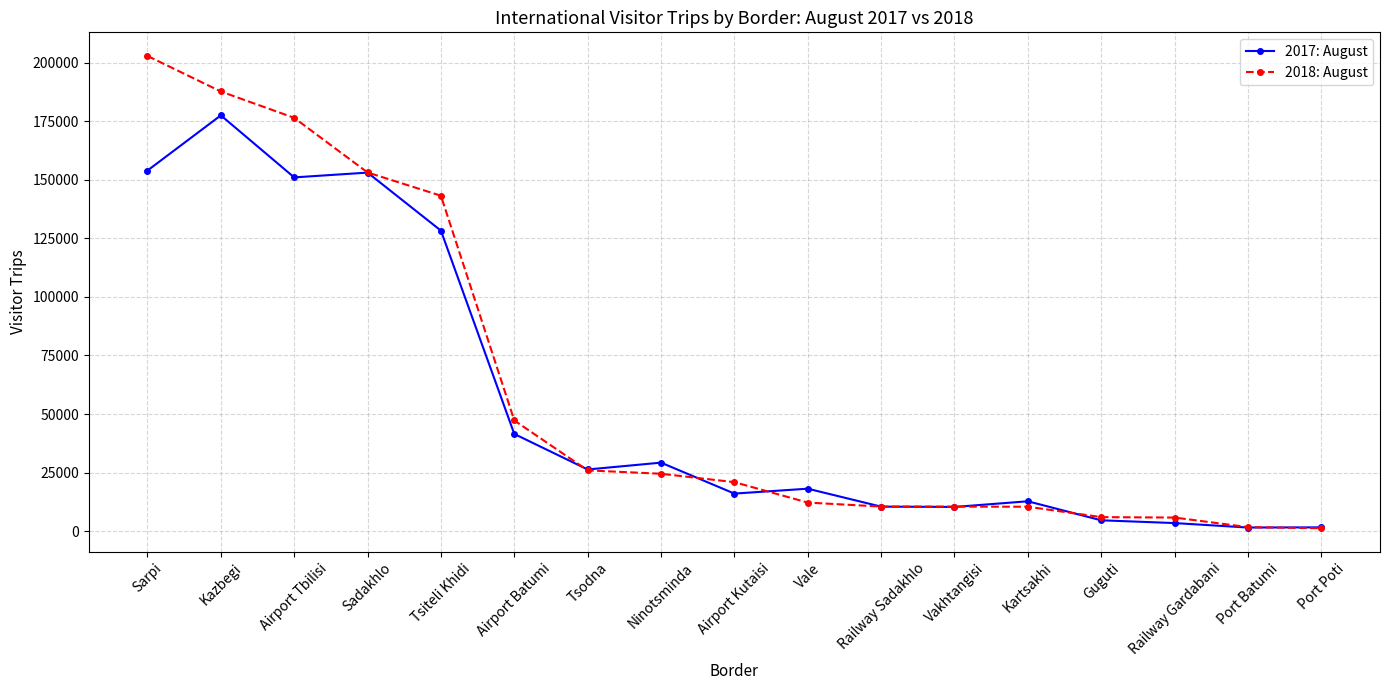

At which category is the sum across all series the highest?

Kazbegi